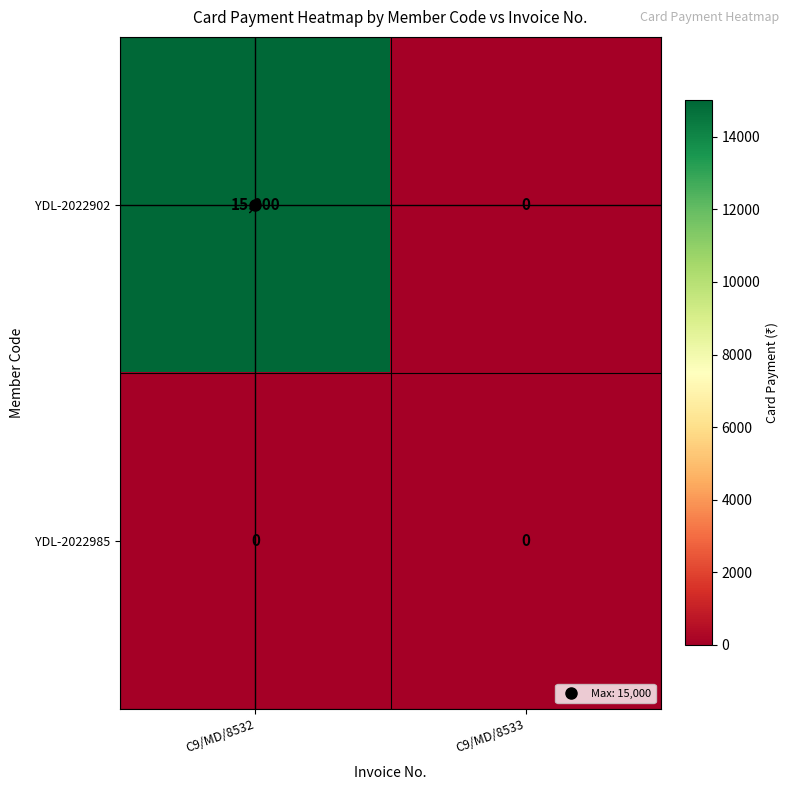

Which series has the largest total across all categories?

YDL-2022902